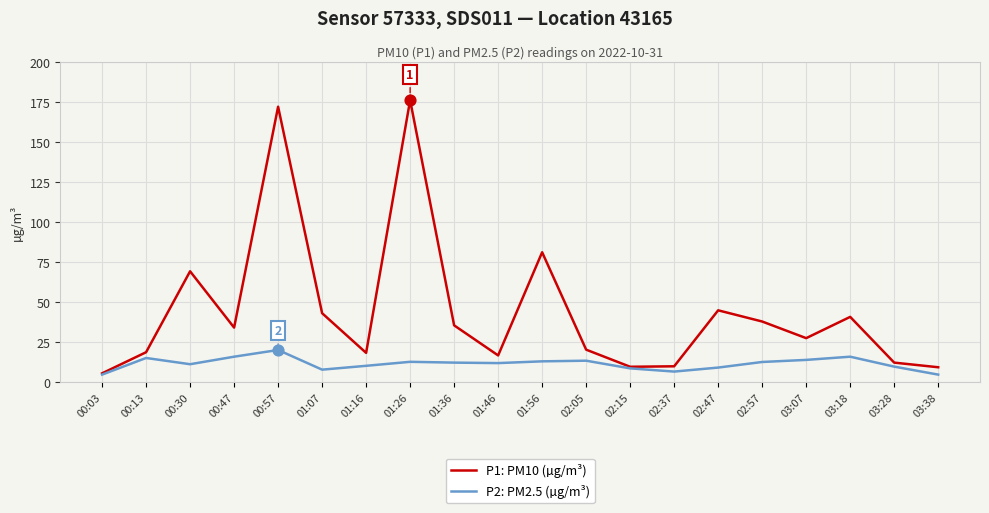

What is the spread (max minus min) of values at 02:57?

25.3